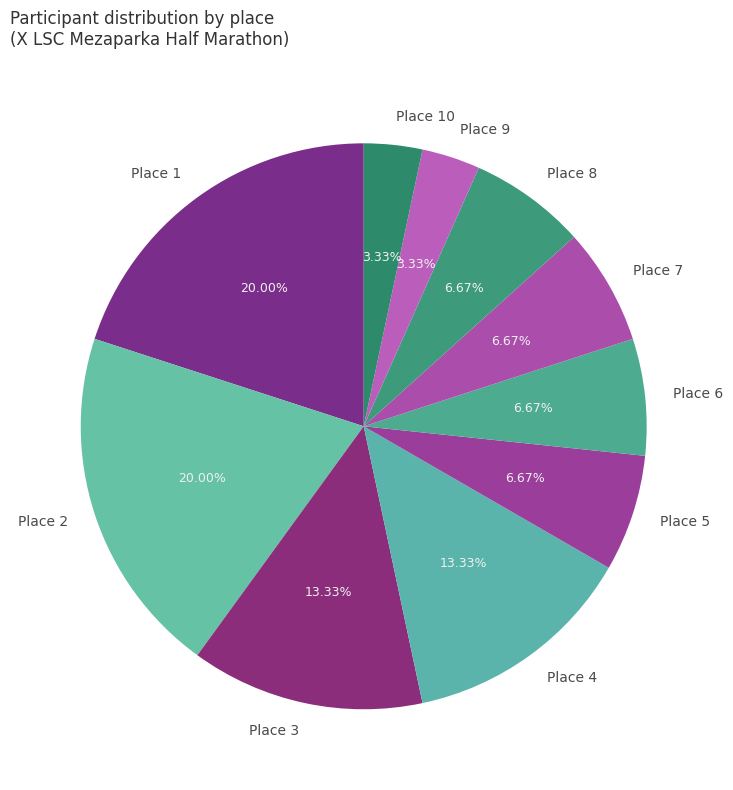

Count the number of slices in the pie.

10